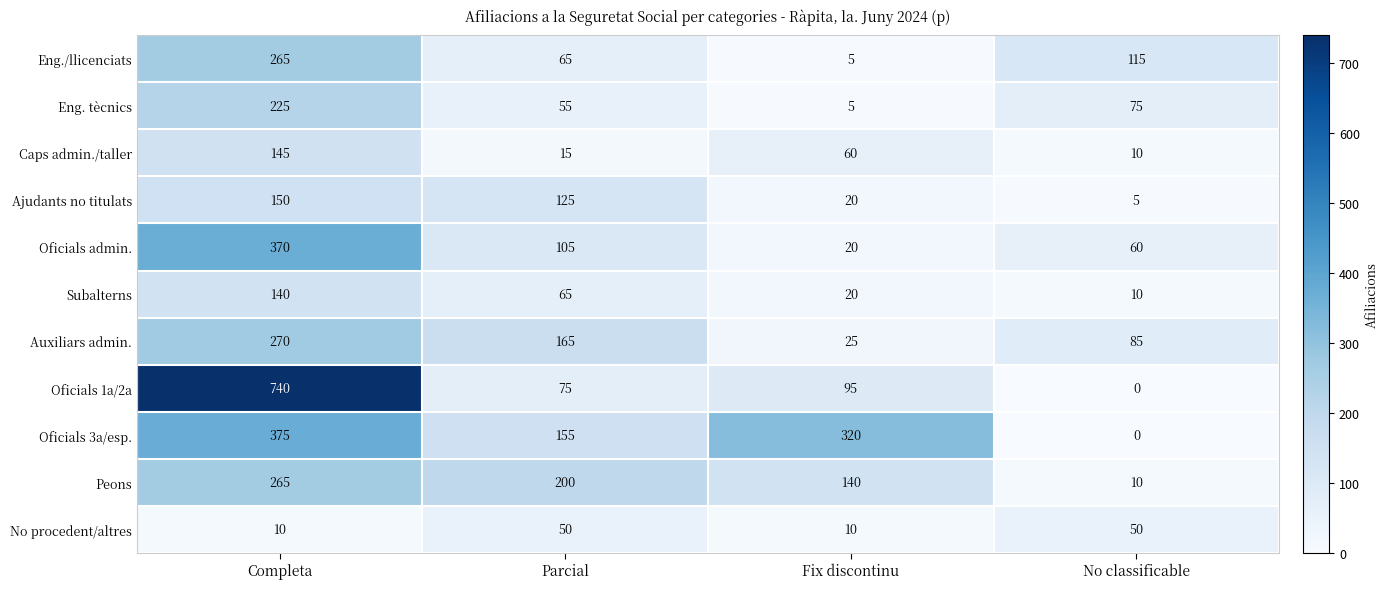

Read the Caps admin./taller value at Completa.

145